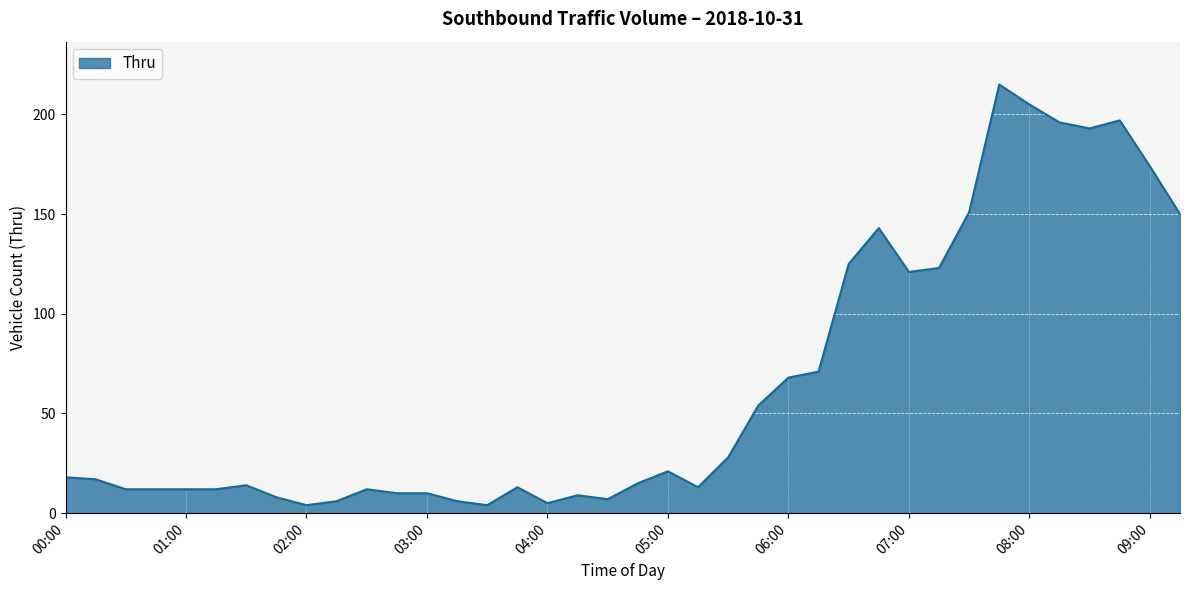

True or false: the data has more than 2 interior local peaks.

True